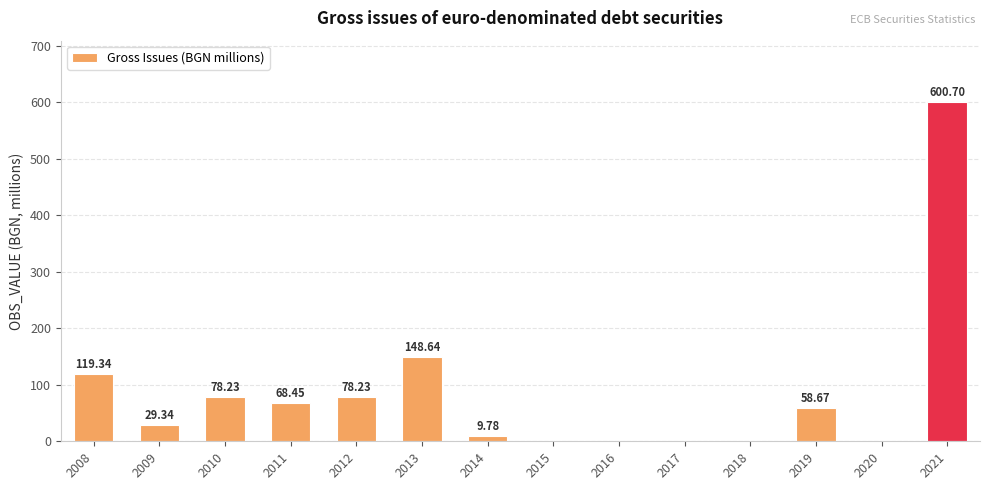

The value at 2019 is 58.7. True or false?

True